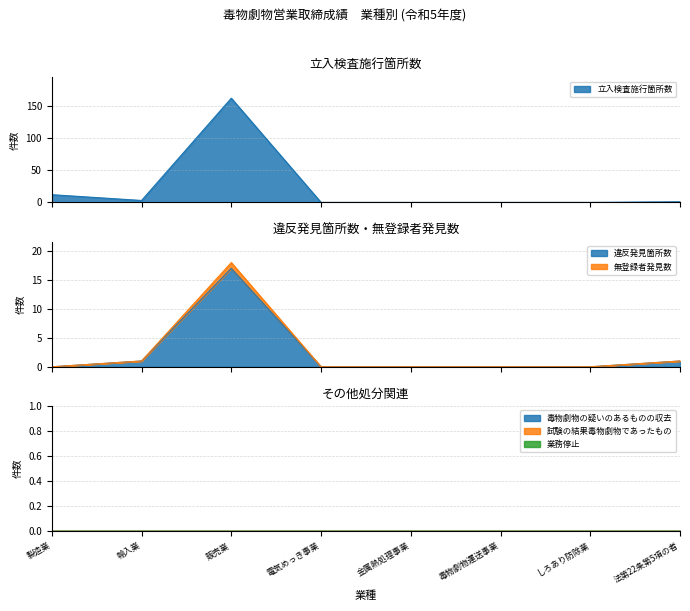

At which category is the sum across all series the highest?

販売業